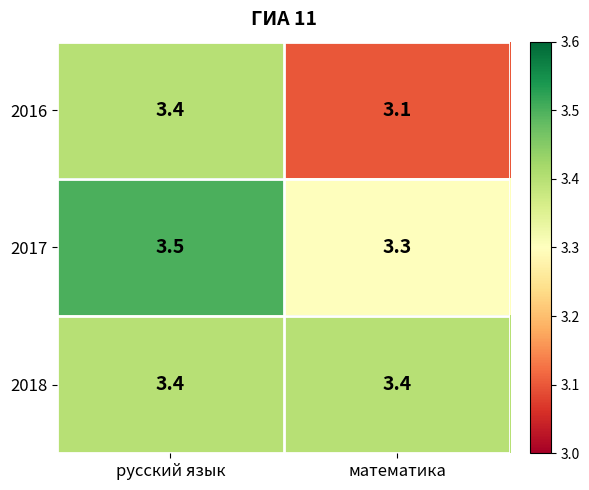

Rank the categories by 2017 value from lowest to highest.

математика, русский язык